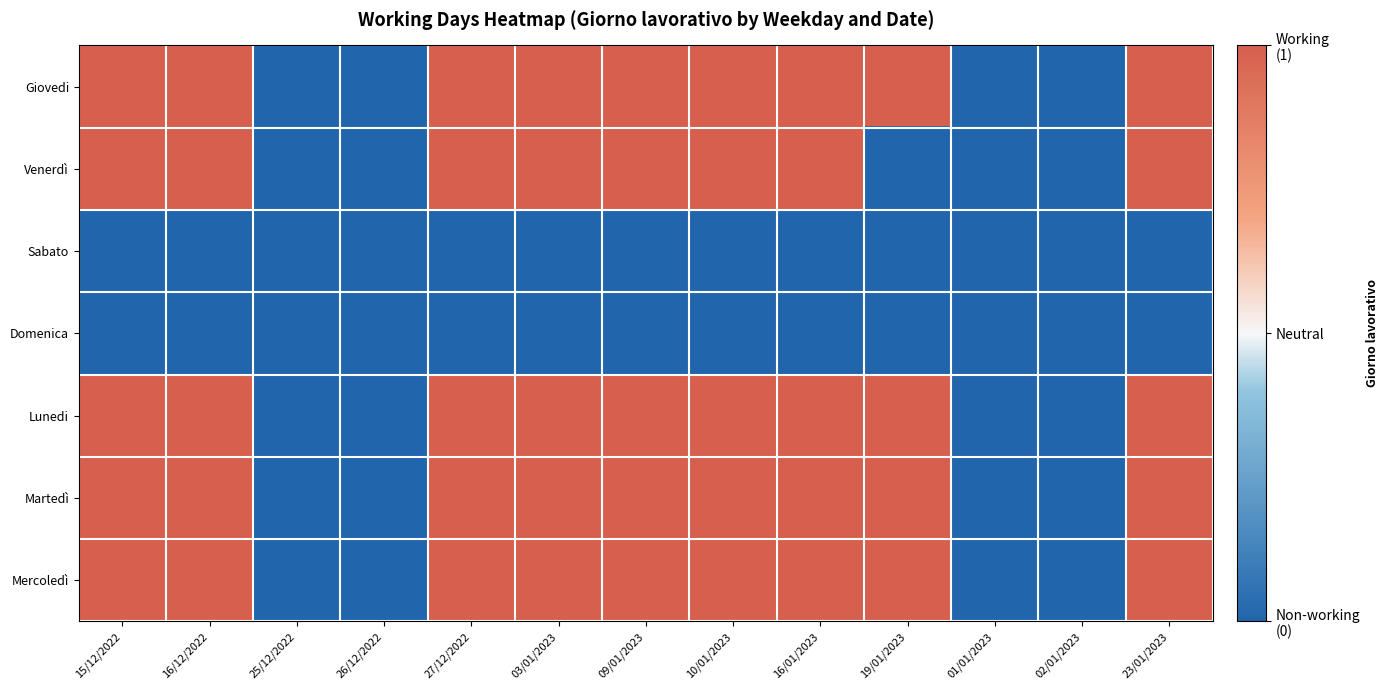

What is the minimum value shown in the chart?

-1